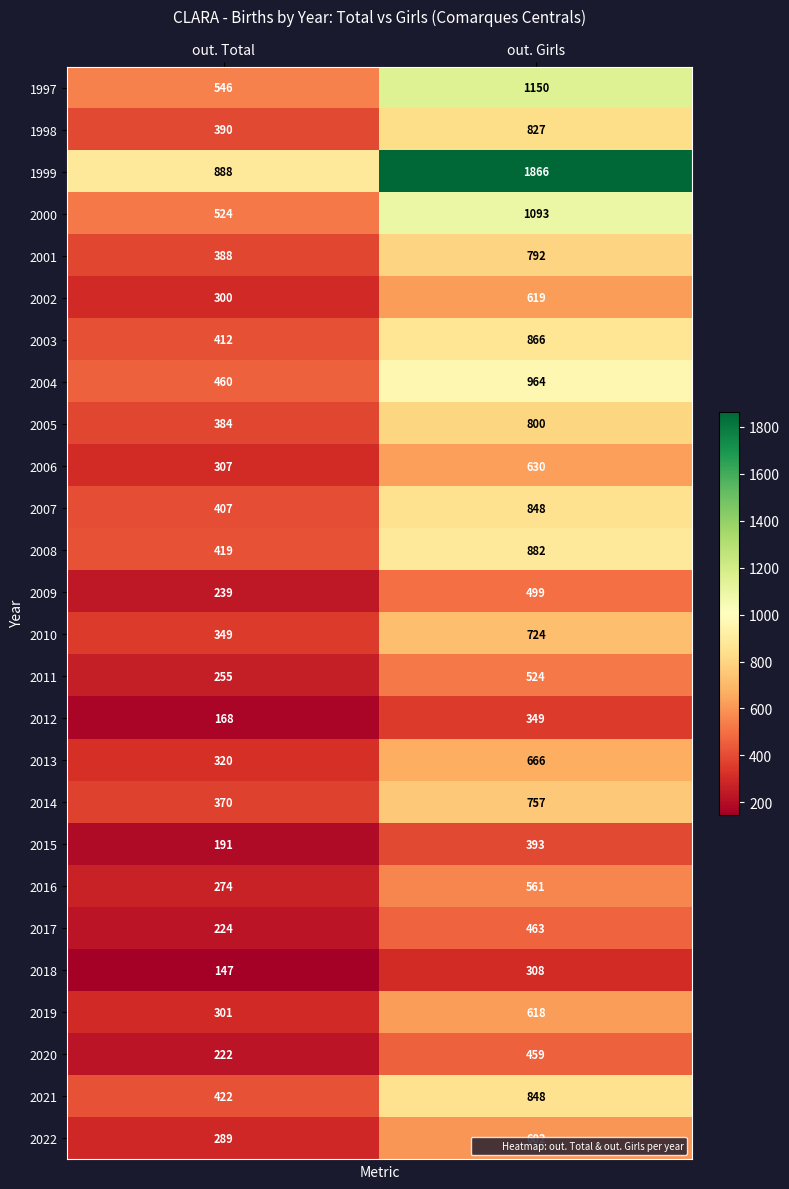

The 2004 series shows 618 at out. Total. True or false?

False